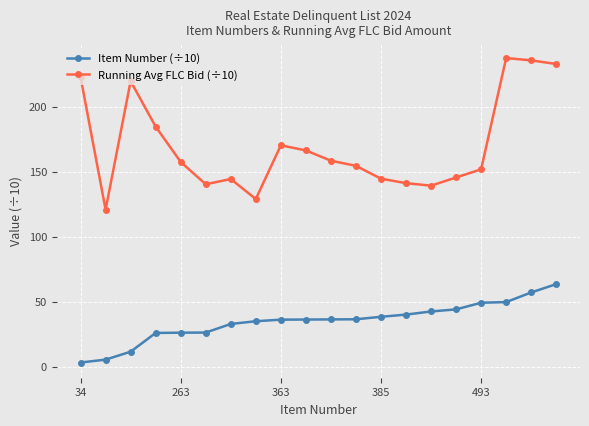

What is the highest value of the Item Number (÷10) series?

63.6